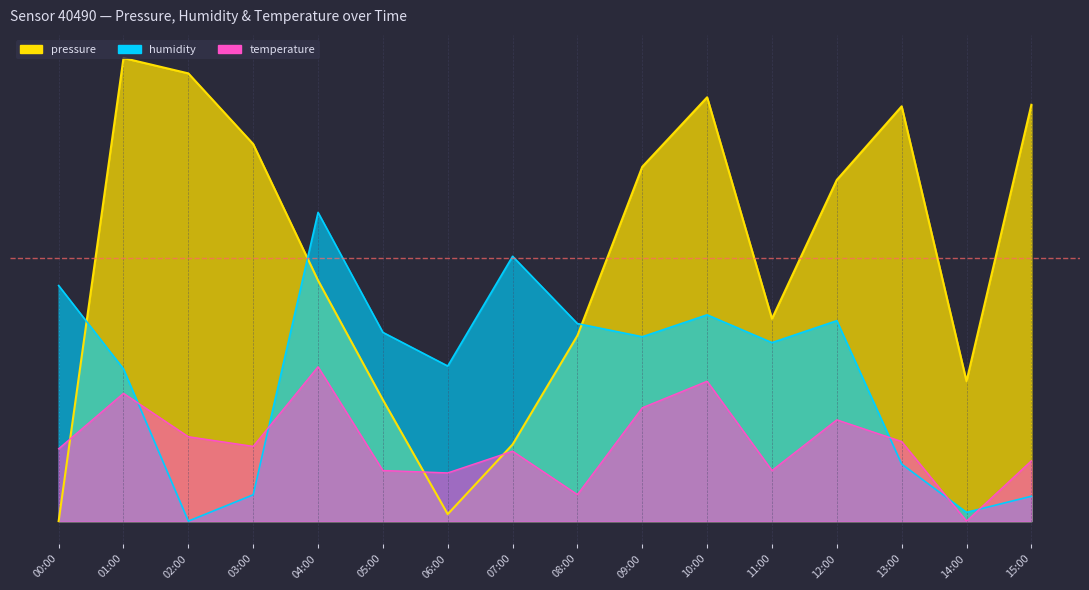

What is the label of the 6th point from the right?

10:00